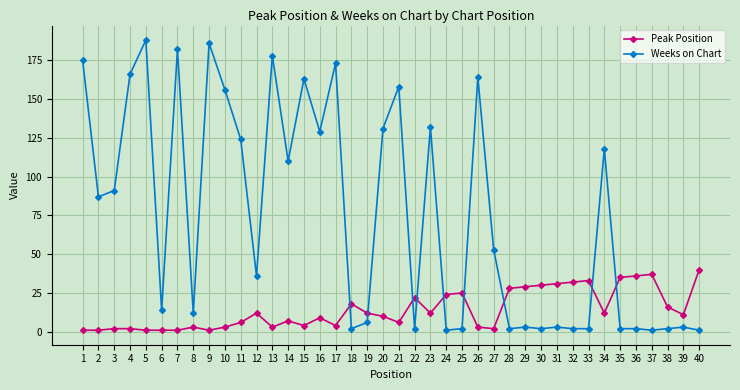

Count the number of data series in this chart.

2